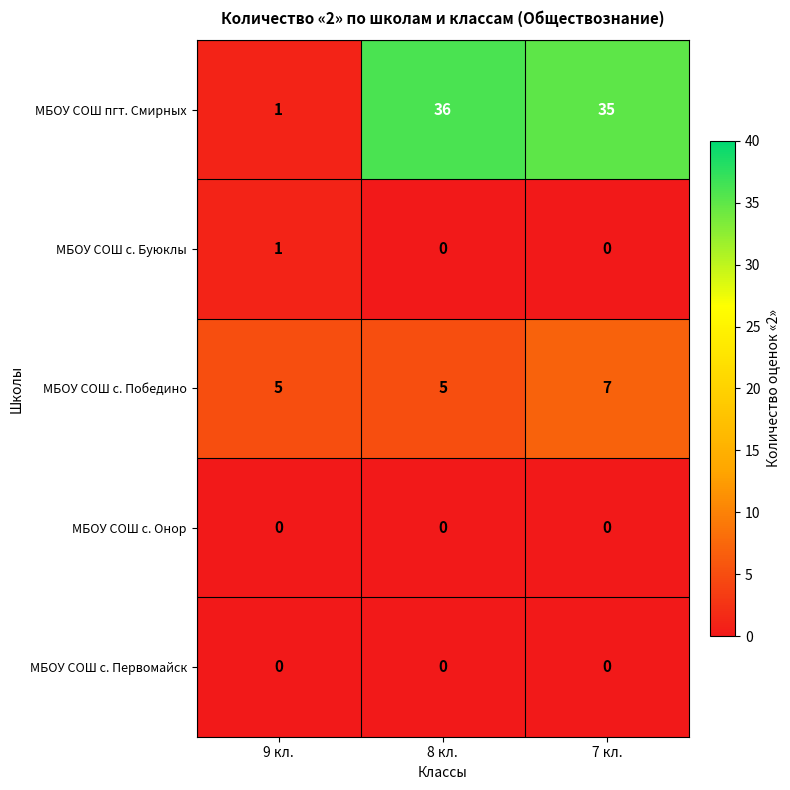

At which category is the sum across all series the highest?

7 кл.